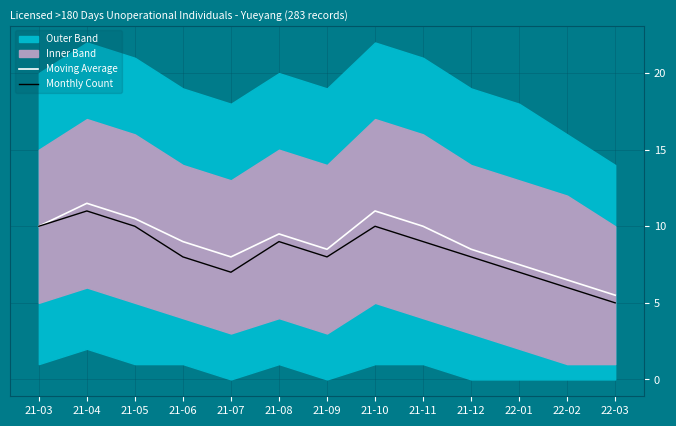

Where is the first local maximum for Moving Average?

21-04